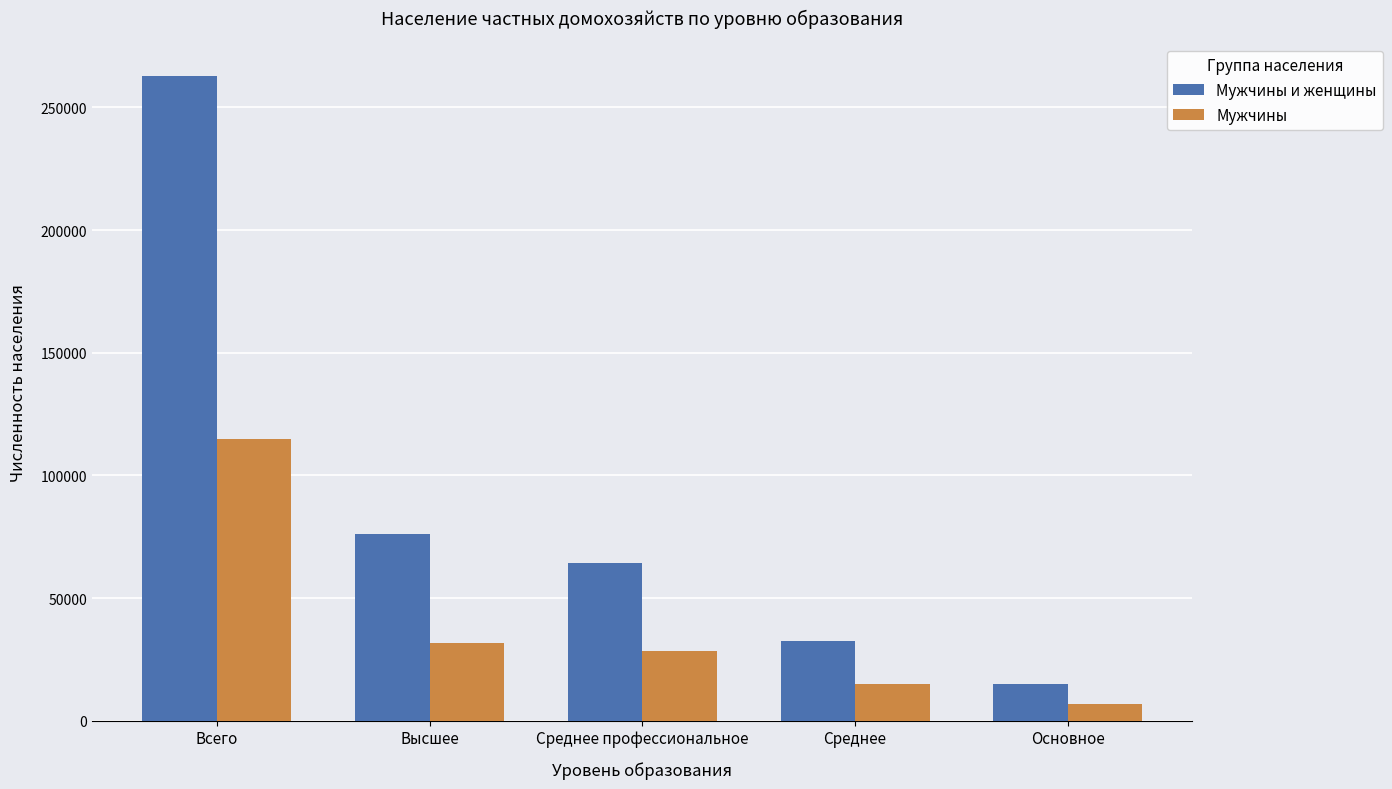

What value does the Мужчины и женщины series have at Всего, to the nearest 50?

262850